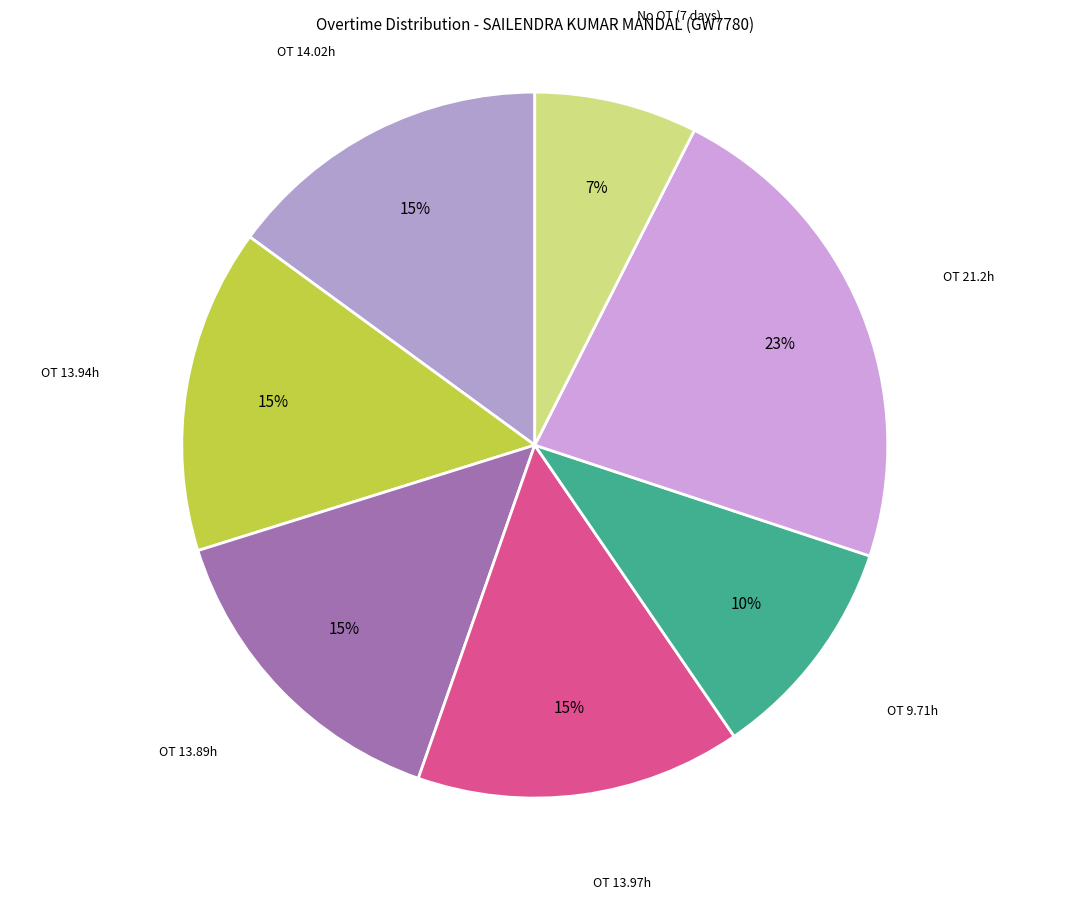

How many slices are in this pie chart?

7